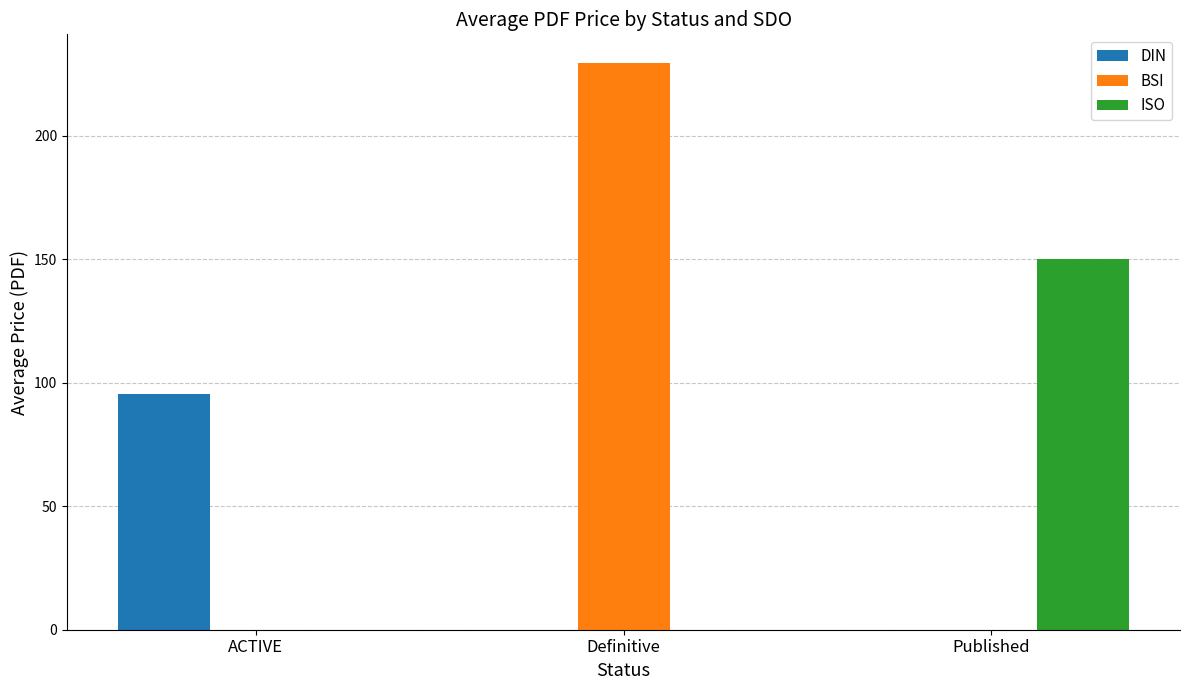

Count the number of data series in this chart.

3